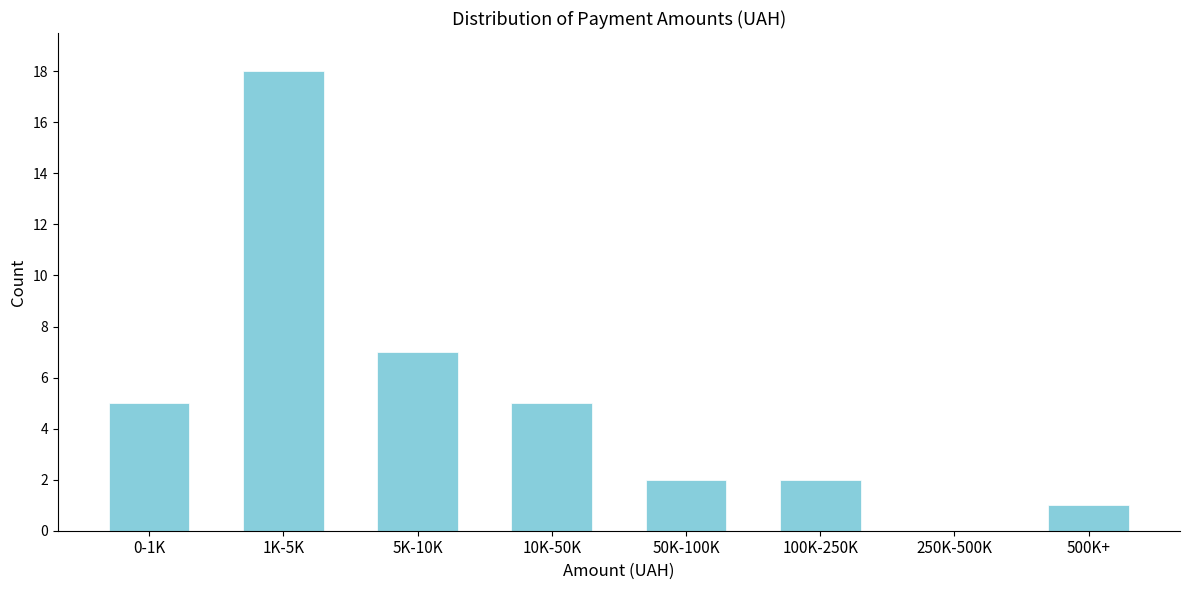

Reading right to left, what are all the values shown in this chart?

500K+=1	250K-500K=0	100K-250K=2	50K-100K=2	10K-50K=5	5K-10K=7	1K-5K=18	0-1K=5